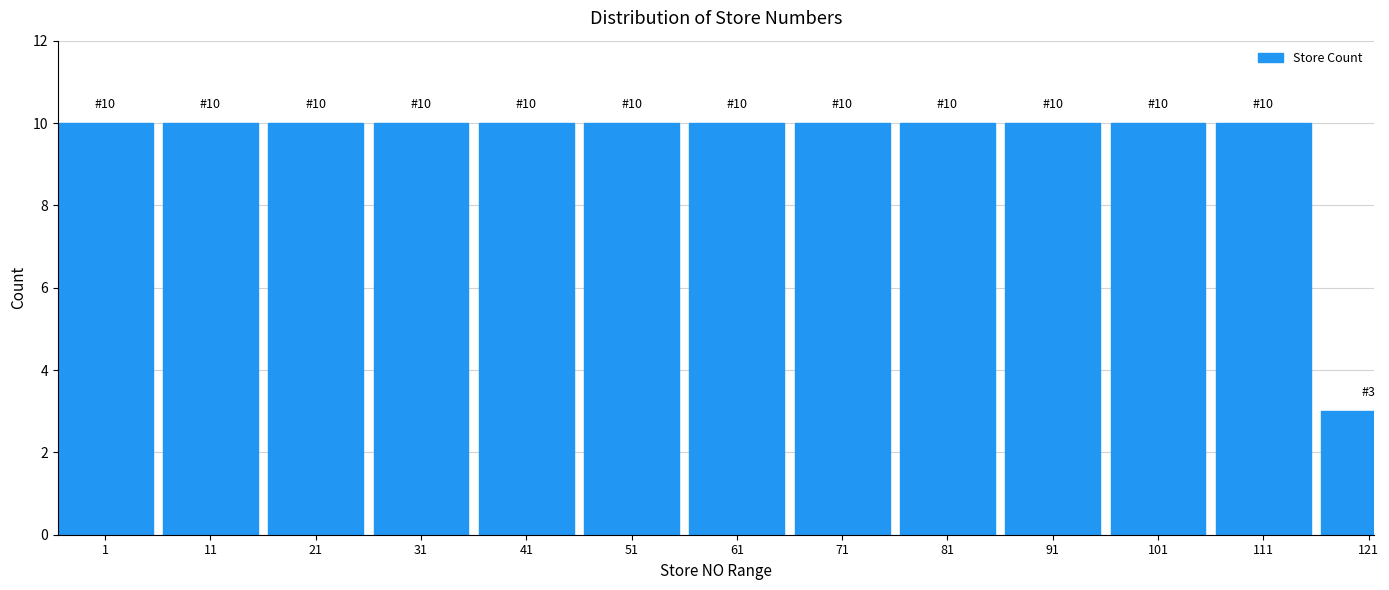

Reading left to right, list all the values displayed in this chart.

1=10	11=10	21=10	31=10	41=10	51=10	61=10	71=10	81=10	91=10	101=10	111=10	121=3